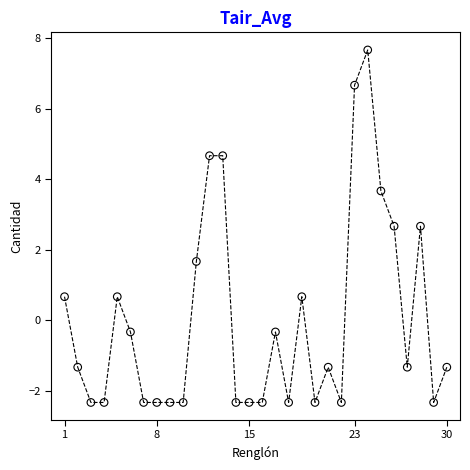

What is the range of X values (max minus min)?

29.0